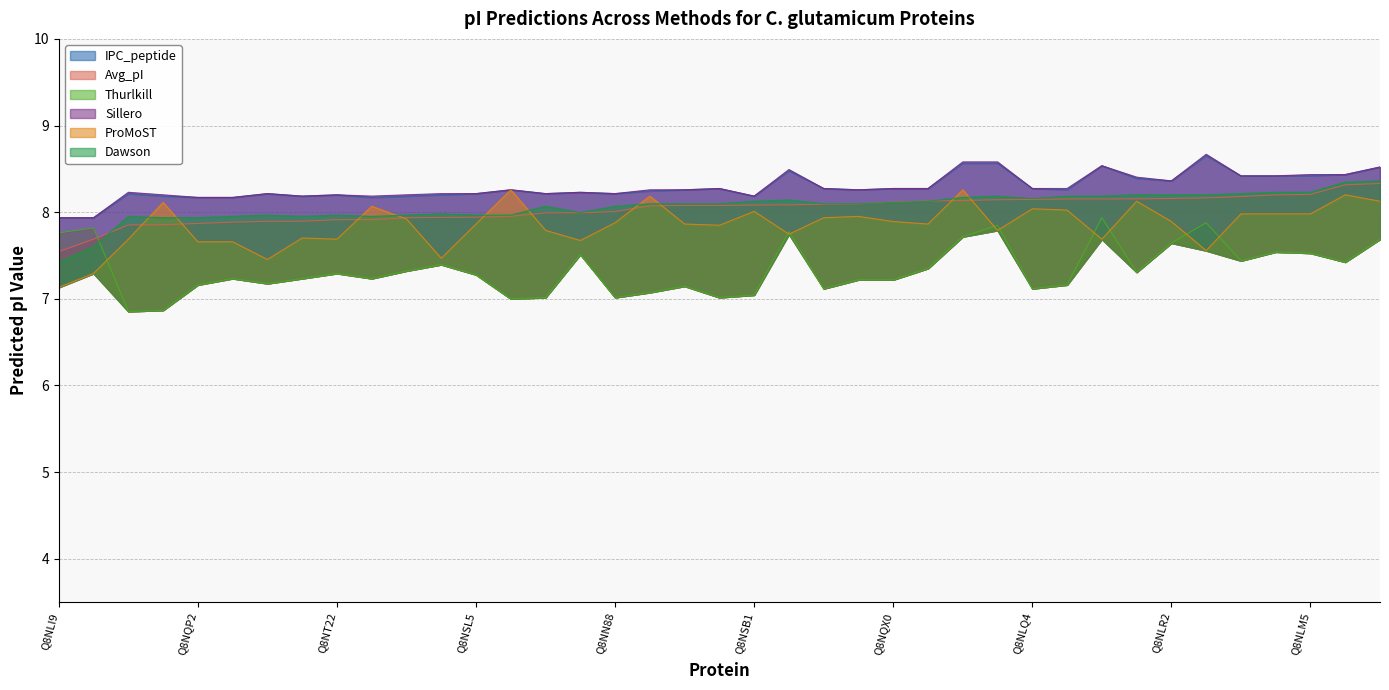

Is the value of Avg_pI at Q8NTN0 greater than the value of IPC_peptide at Q8NSR9?

No